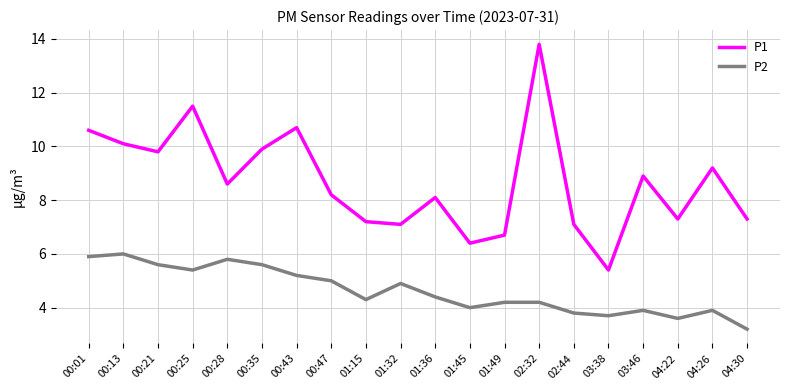

What is the maximum value for P1?

13.8